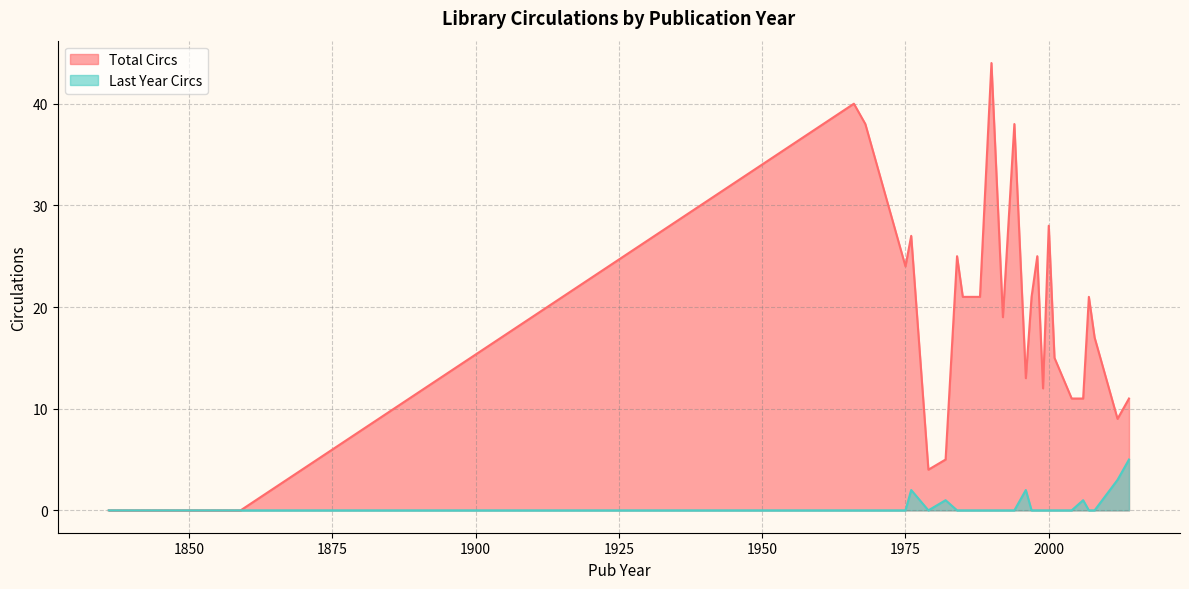

The Total Circs series shows 0 at 1836. True or false?

True